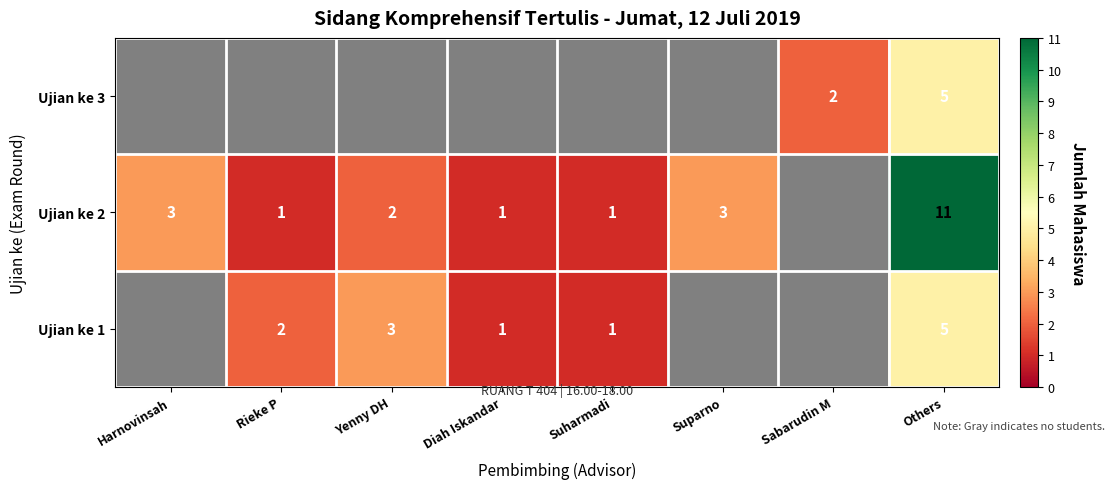

True or false: Ujian ke 2 has a value of 1 at Diah Iskandar.

True